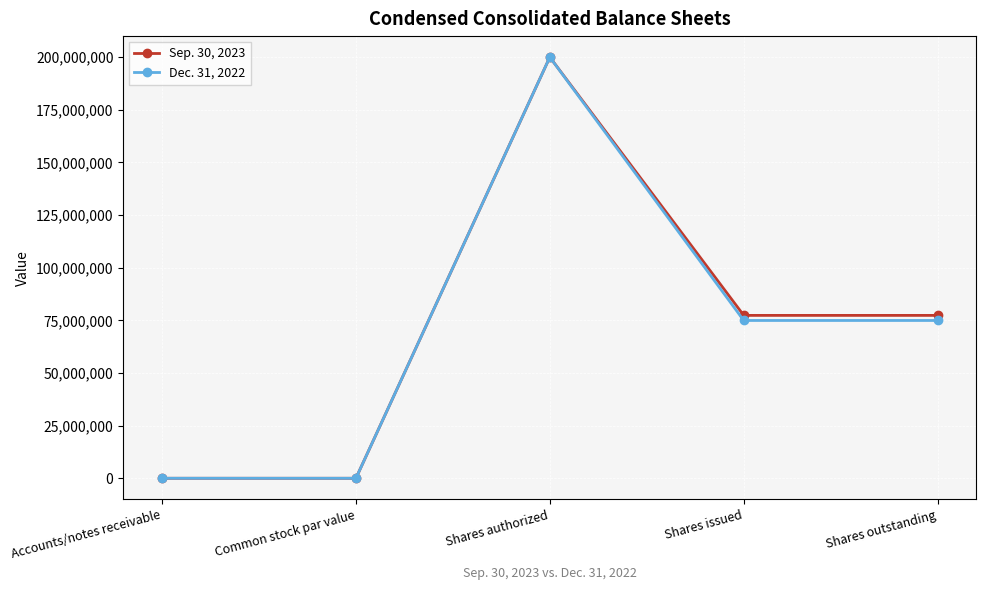

What is the sum of all Dec. 31, 2022 values?

349898369